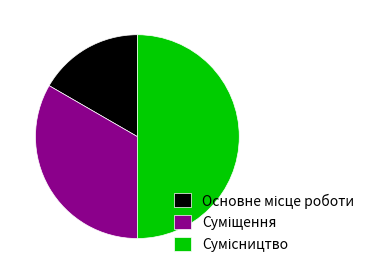

What portion of the pie excludes Сумісництво?

50.0%